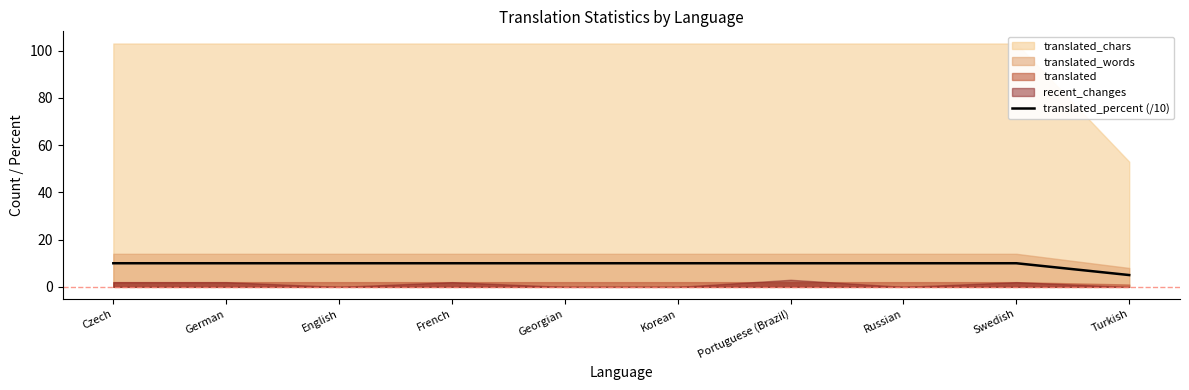

Approximately how many times larger is the value at Russian compared to Turkish?

2.0